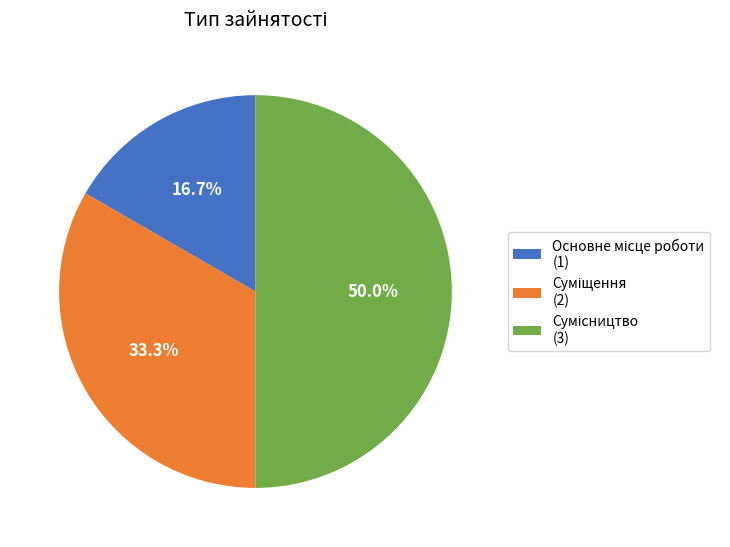

Is there a majority slice in this chart?

No